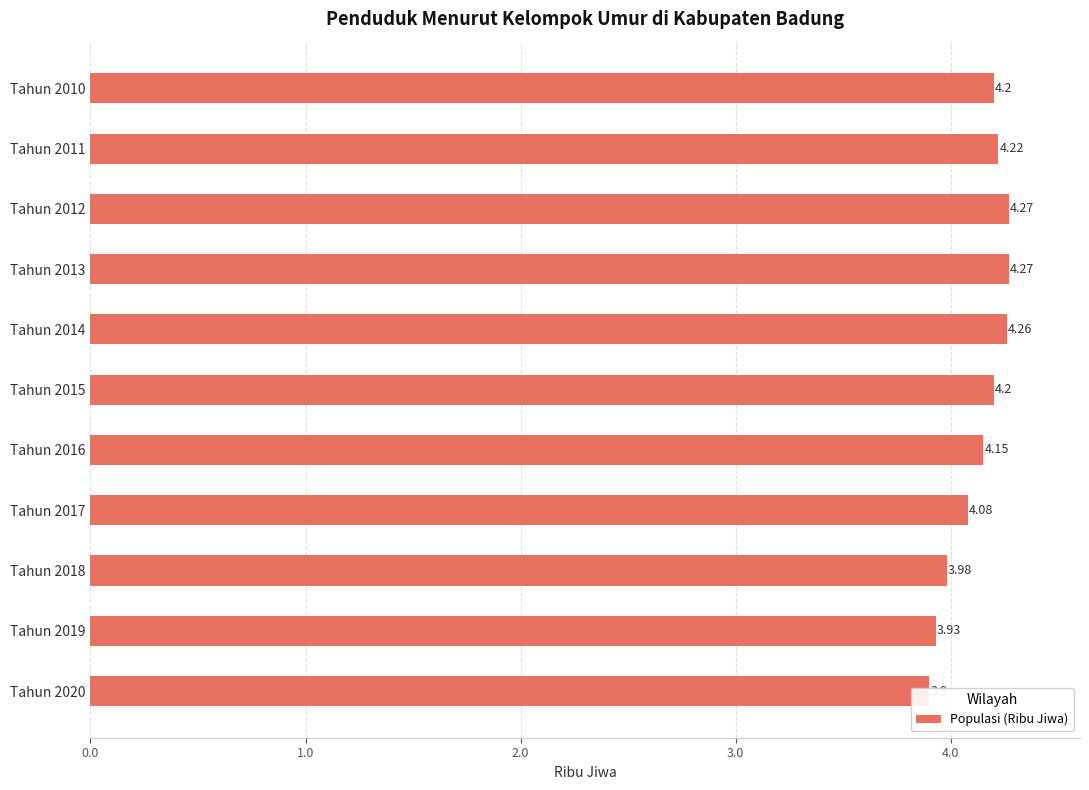

What is the sum of all values?

45.5